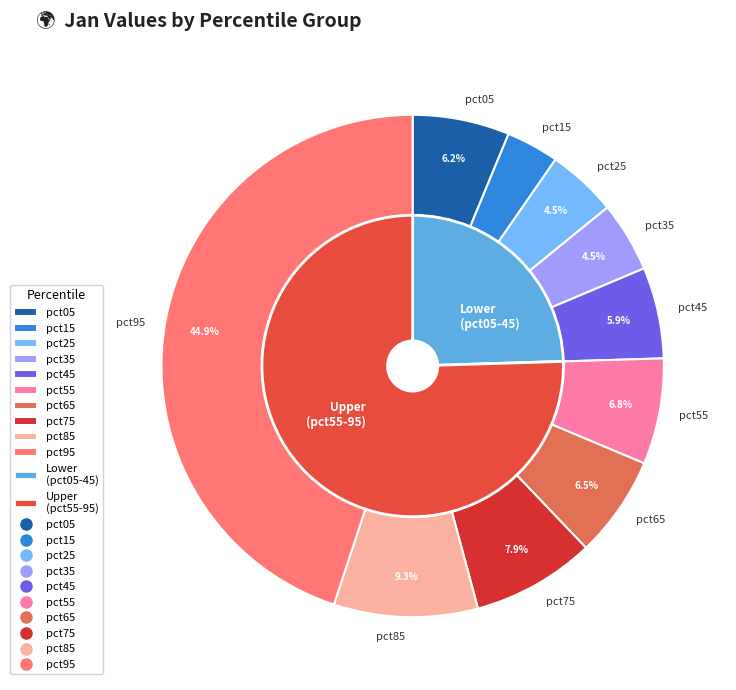

The pct65 slice represents 16% of the pie. True or false?

False